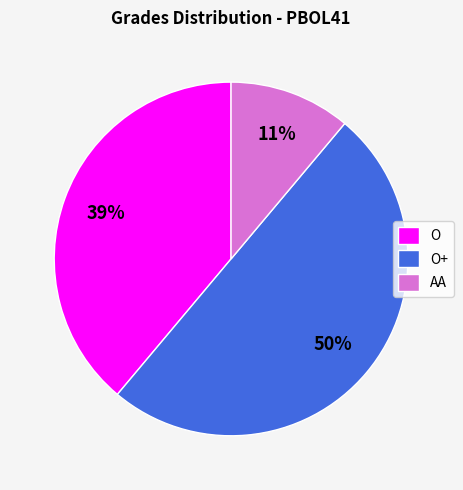

To the nearest percent, what is the average slice percentage?

33%